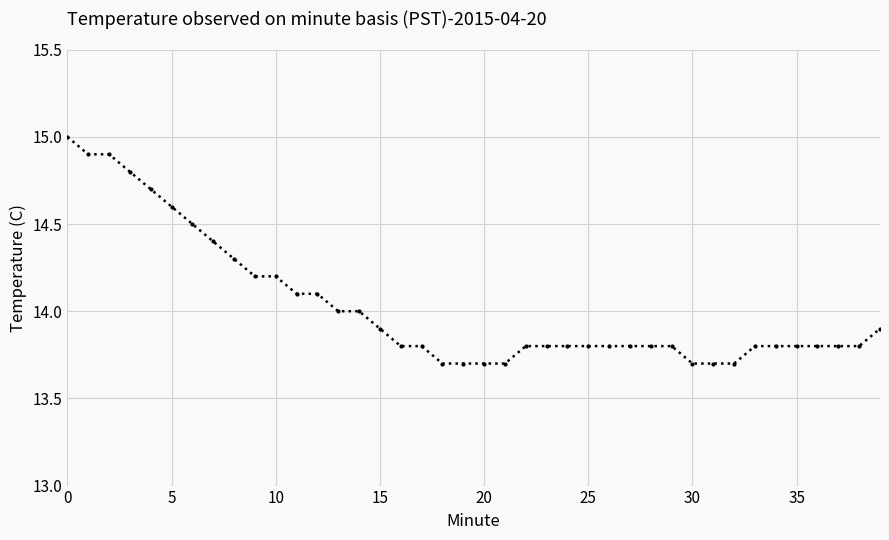

Does the chart display data point markers on the line(s)?

Yes